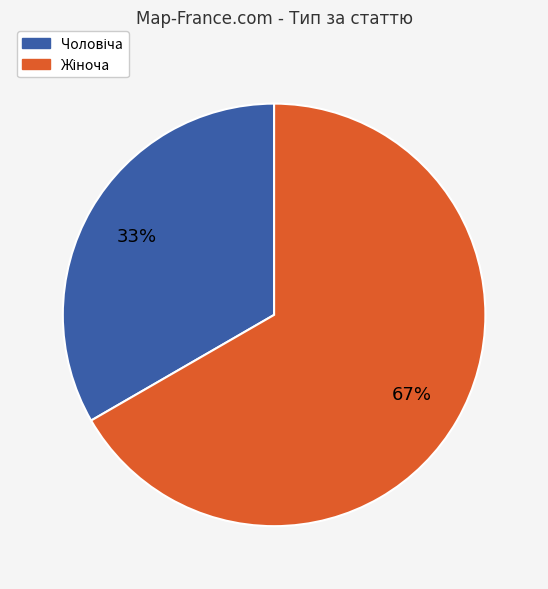

Is there a majority slice in this chart?

Yes